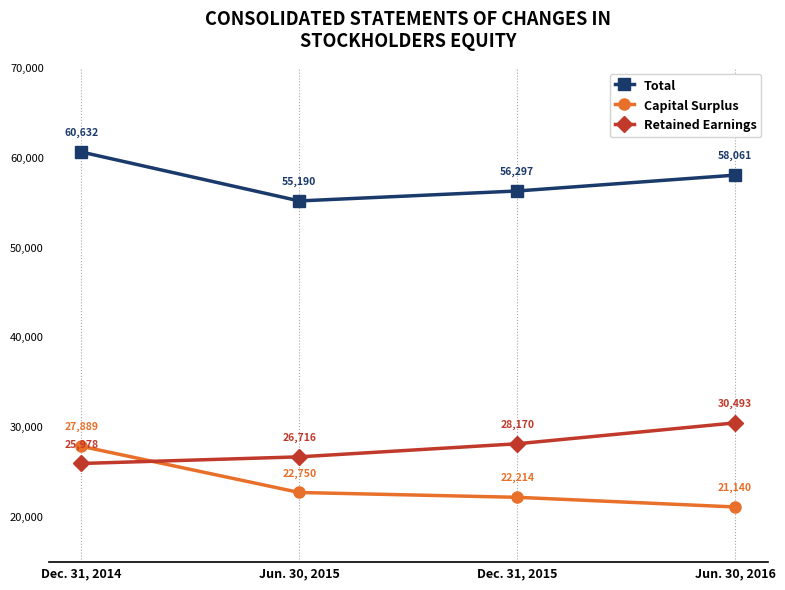

True or false: Total and Retained Earnings cross at least once.

False